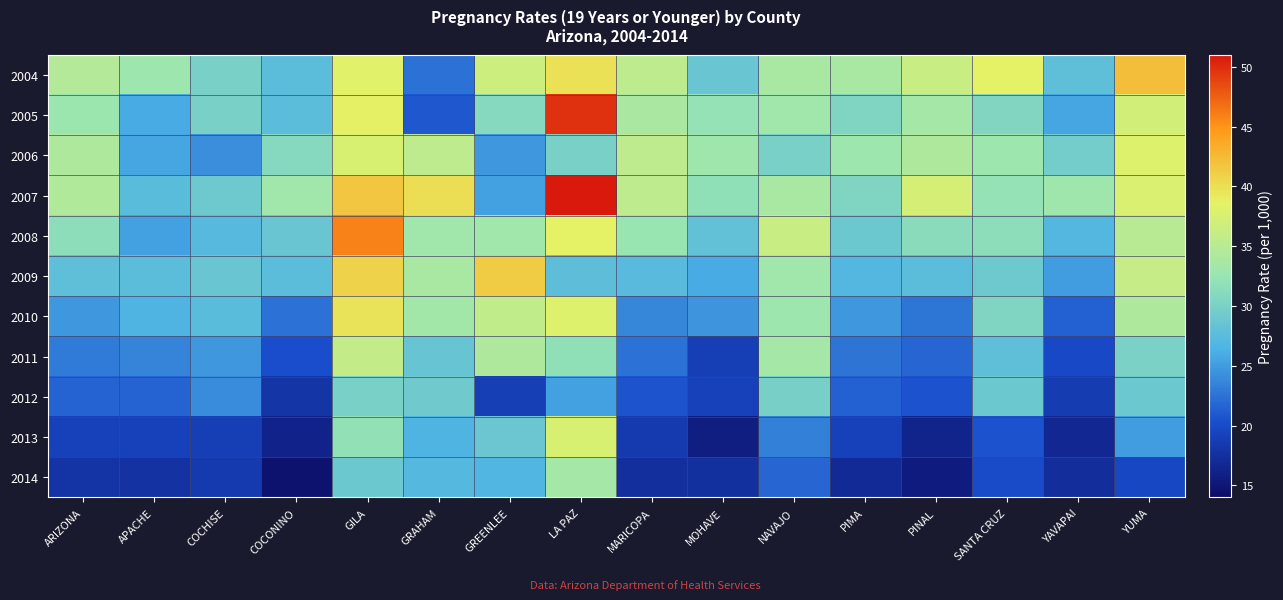

Reading left to right, extract all data points from this chart.

2004: ARIZONA=34.6	APACHE=32.8	COCHISE=30.0	COCONINO=27.7	GILA=38.4	GRAHAM=22.5	GREENLEE=36.6	LA PAZ=39.8	MARICOPA=35.5	MOHAVE=28.7	NAVAJO=33.7	PIMA=33.8	PINAL=36.4	SANTA CRUZ=38.6	YAVAPAI=27.9	YUMA=42.1
2005: ARIZONA=32.7	APACHE=25.9	COCHISE=30.0	COCONINO=27.7	GILA=38.8	GRAHAM=20.9	GREENLEE=31.0	LA PAZ=49.8	MARICOPA=33.9	MOHAVE=32.1	NAVAJO=33.1	PIMA=30.6	PINAL=33.5	SANTA CRUZ=30.7	YAVAPAI=25.7	YUMA=37.0
2006: ARIZONA=34.1	APACHE=25.6	COCHISE=24.2	COCONINO=31.0	GILA=37.7	GRAHAM=35.5	GREENLEE=24.7	LA PAZ=30.0	MARICOPA=35.4	MOHAVE=33.0	NAVAJO=30.0	PIMA=32.9	PINAL=34.1	SANTA CRUZ=32.9	YAVAPAI=29.6	YUMA=38.0
2007: ARIZONA=34.4	APACHE=27.5	COCHISE=29.1	COCONINO=33.2	GILA=41.7	GRAHAM=40.1	GREENLEE=25.4	LA PAZ=50.9	MARICOPA=35.4	MOHAVE=31.9	NAVAJO=33.7	PIMA=30.5	PINAL=37.4	SANTA CRUZ=32.2	YAVAPAI=33.0	YUMA=37.8
2008: ARIZONA=31.6	APACHE=25.3	COCHISE=27.2	COCONINO=28.6	GILA=45.9	GRAHAM=33.2	GREENLEE=33.2	LA PAZ=38.6	MARICOPA=32.5	MOHAVE=28.1	NAVAJO=36.3	PIMA=29.0	PINAL=31.3	SANTA CRUZ=31.5	YAVAPAI=26.9	YUMA=35.1
2009: ARIZONA=28.0	APACHE=27.7	COCHISE=28.7	COCONINO=27.6	GILA=40.8	GRAHAM=33.7	GREENLEE=41.2	LA PAZ=27.8	MARICOPA=27.4	MOHAVE=25.9	NAVAJO=33.2	PIMA=27.0	PINAL=27.6	SANTA CRUZ=29.1	YAVAPAI=25.0	YUMA=36.1
2010: ARIZONA=24.7	APACHE=26.7	COCHISE=27.5	COCONINO=22.5	GILA=39.7	GRAHAM=33.3	GREENLEE=35.7	LA PAZ=38.1	MARICOPA=23.7	MOHAVE=24.6	NAVAJO=32.8	PIMA=24.7	PINAL=22.8	SANTA CRUZ=30.5	YAVAPAI=21.4	YUMA=34.1
2011: ARIZONA=23.0	APACHE=23.6	COCHISE=24.7	COCONINO=20.3	GILA=35.9	GRAHAM=28.5	GREENLEE=34.1	LA PAZ=31.9	MARICOPA=22.4	MOHAVE=18.9	NAVAJO=33.4	PIMA=22.6	PINAL=21.7	SANTA CRUZ=27.9	YAVAPAI=19.9	YUMA=30.1
2012: ARIZONA=21.6	APACHE=21.6	COCHISE=24.0	COCONINO=18.0	GILA=29.9	GRAHAM=29.2	GREENLEE=18.9	LA PAZ=25.3	MARICOPA=20.7	MOHAVE=19.2	NAVAJO=29.8	PIMA=21.4	PINAL=20.6	SANTA CRUZ=29.0	YAVAPAI=18.7	YUMA=29.0
2013: ARIZONA=19.2	APACHE=19.1	COCHISE=18.9	COCONINO=16.2	GILA=32.0	GRAHAM=26.7	GREENLEE=28.8	LA PAZ=37.6	MARICOPA=18.4	MOHAVE=15.8	NAVAJO=23.3	PIMA=19.2	PINAL=16.4	SANTA CRUZ=20.6	YAVAPAI=16.7	YUMA=25.1
2014: ARIZONA=17.8	APACHE=17.7	COCHISE=18.4	COCONINO=14.7	GILA=29.0	GRAHAM=27.1	GREENLEE=26.8	LA PAZ=33.4	MARICOPA=17.4	MOHAVE=17.5	NAVAJO=21.8	PIMA=16.9	PINAL=15.5	SANTA CRUZ=20.0	YAVAPAI=17.2	YUMA=19.7